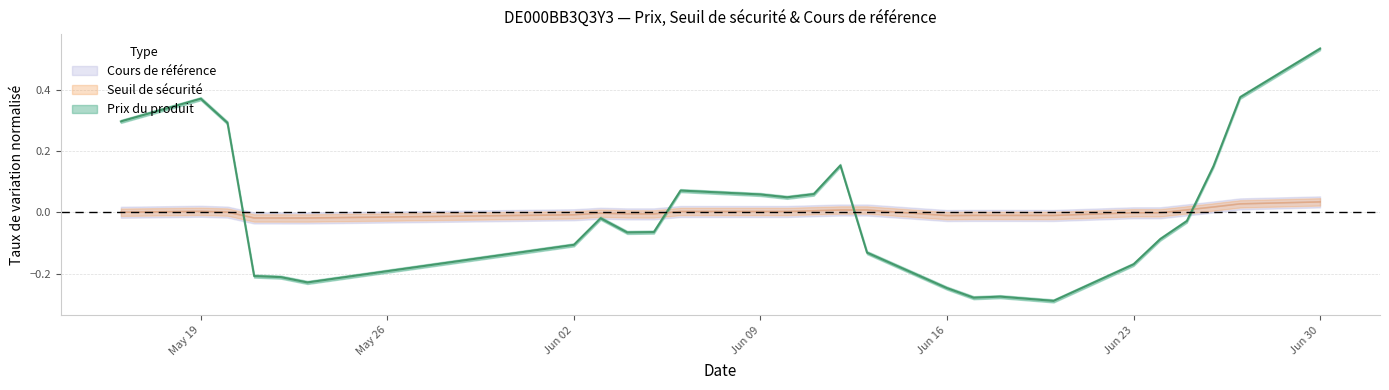

At which category is the sum across all series the highest?

Jun 30